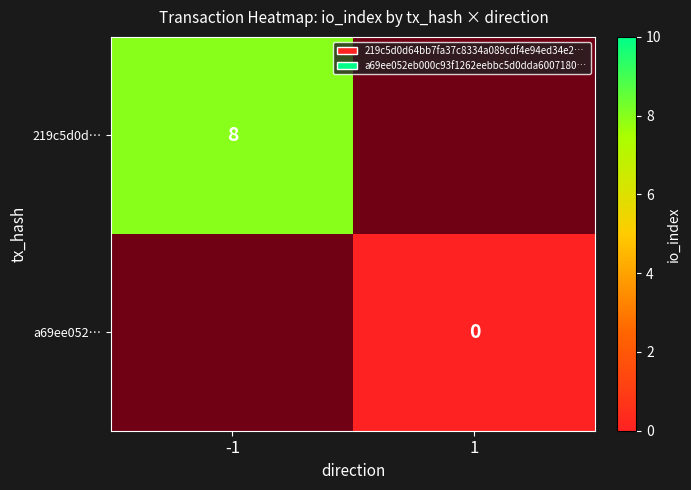

Rank the series at 1 from lowest to highest value.

219c5d0d…, a69ee052…